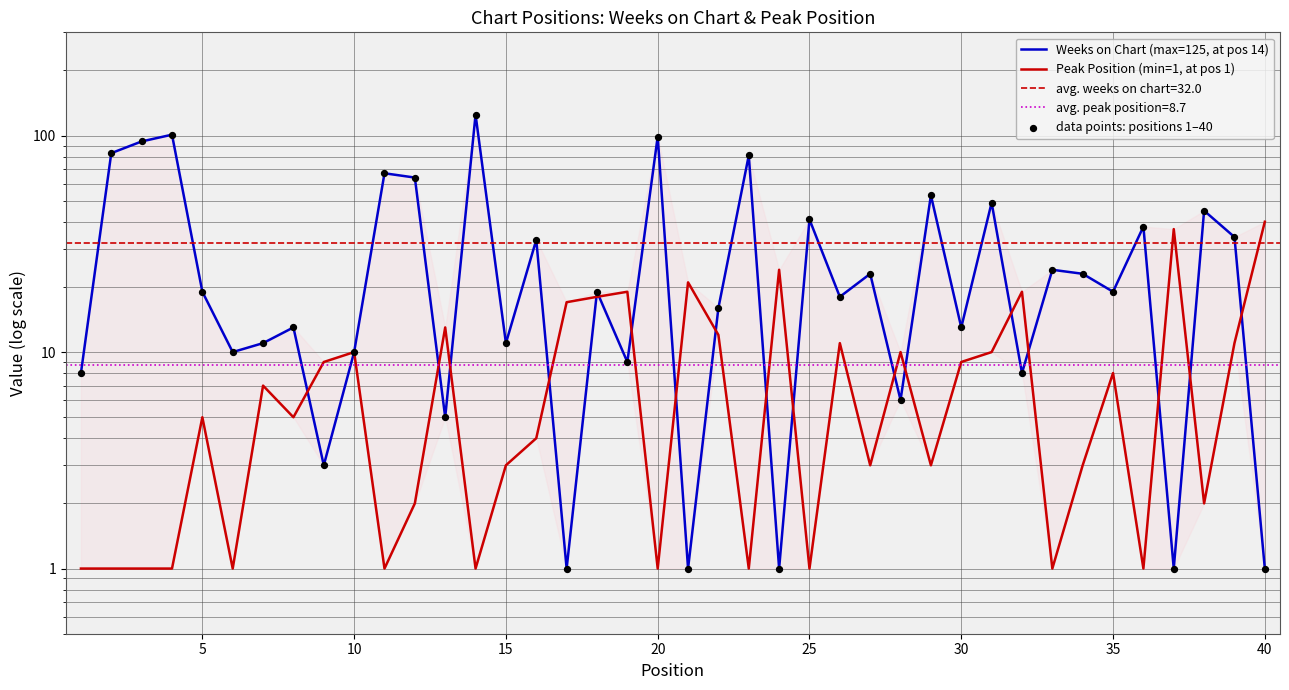

At how many categories does at least one series exceed 33?

16